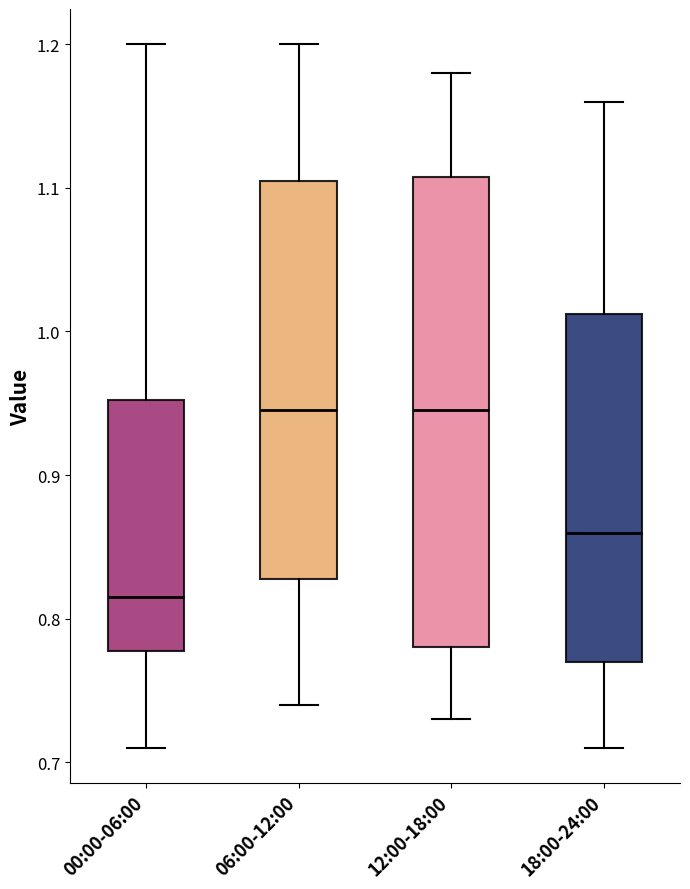

Where does the median line of the box for 12:00-18:00 sit on the y-axis? The values are not printed on the chart, so give them approximately, as read against the axis.

0.95